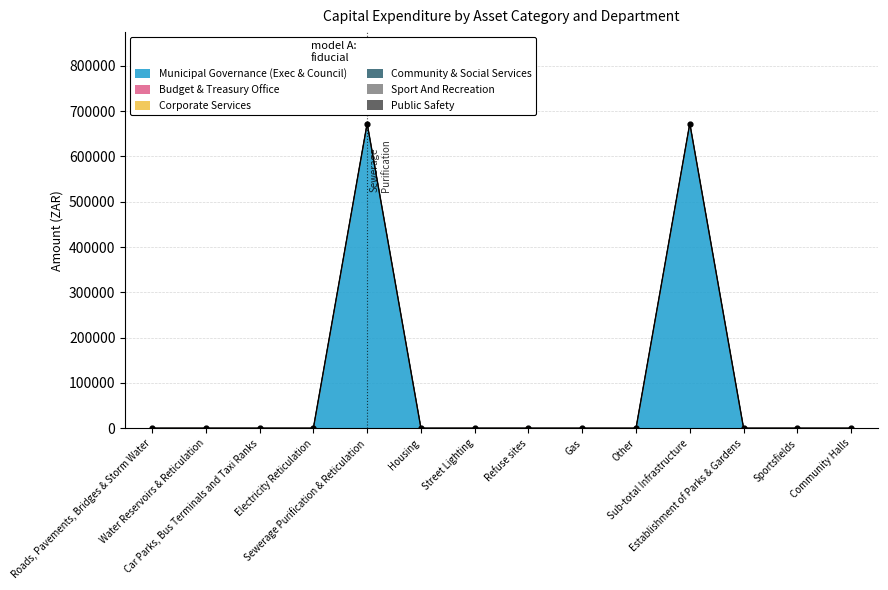

Which series contains the lowest Y value?

Municipal Governance (Exec & Council)